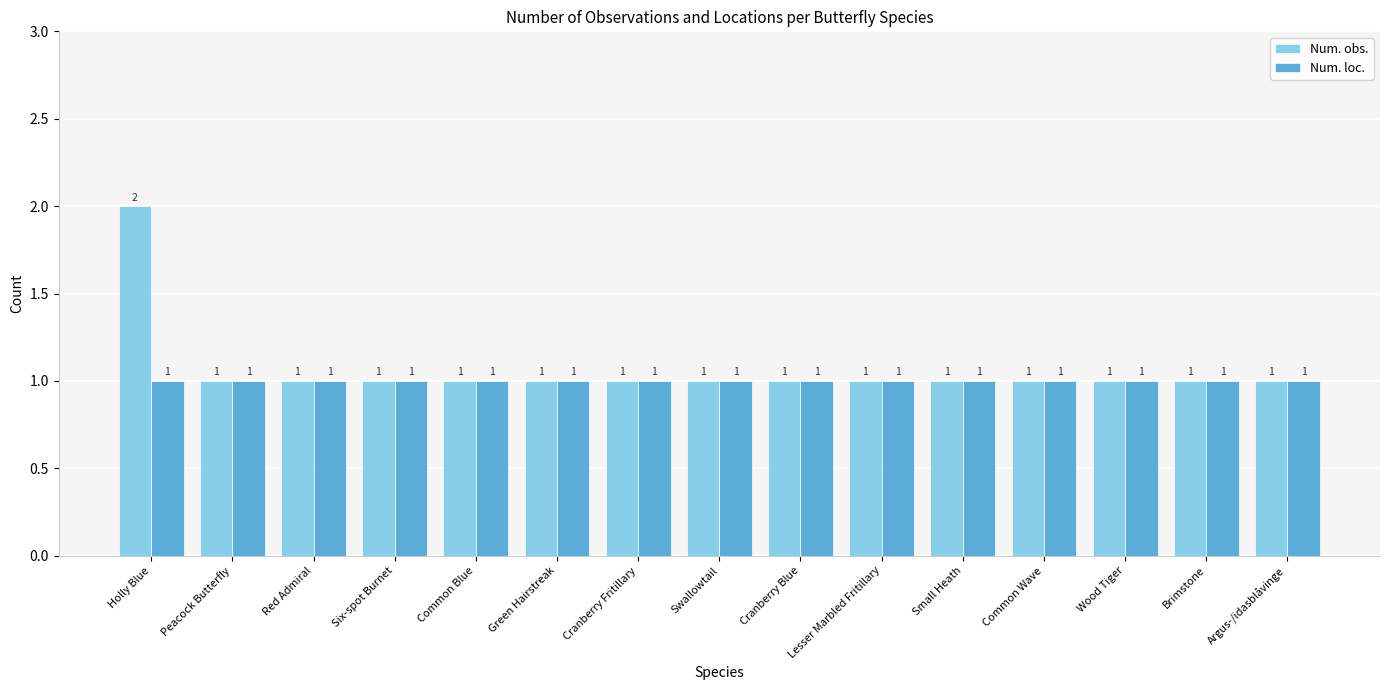

What is the sum of the Num. obs. values at Peacock Butterfly and Cranberry Fritillary?

2